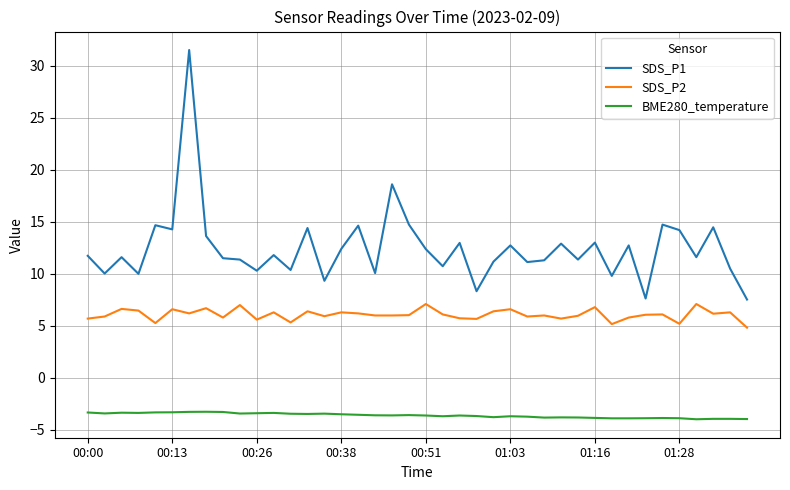

What is the highest value of the BME280_temperature series?

-3.2